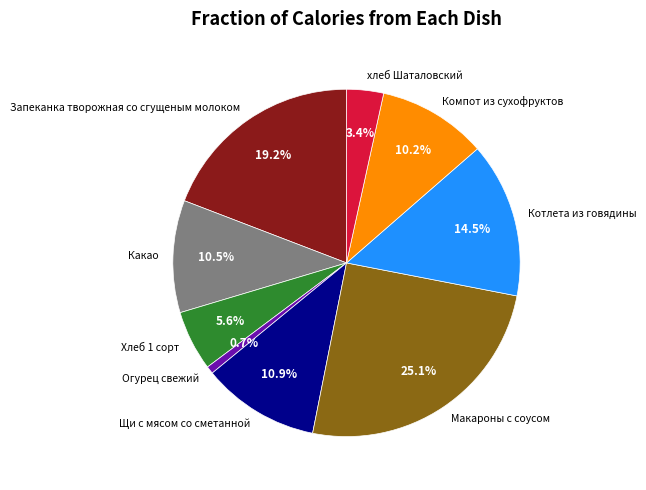

What portion of the pie excludes Макароны с соусом?

74.9%